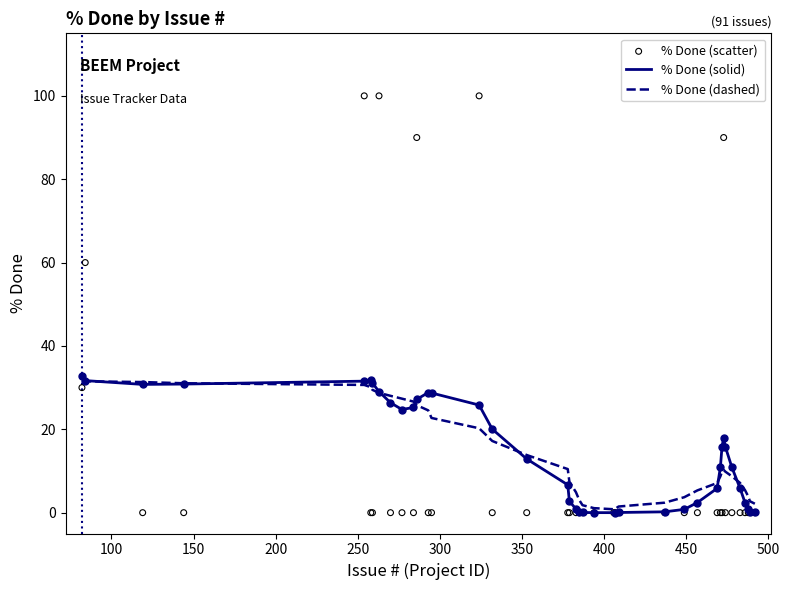

Which series reaches the minimum Y coordinate?

% Done (solid)